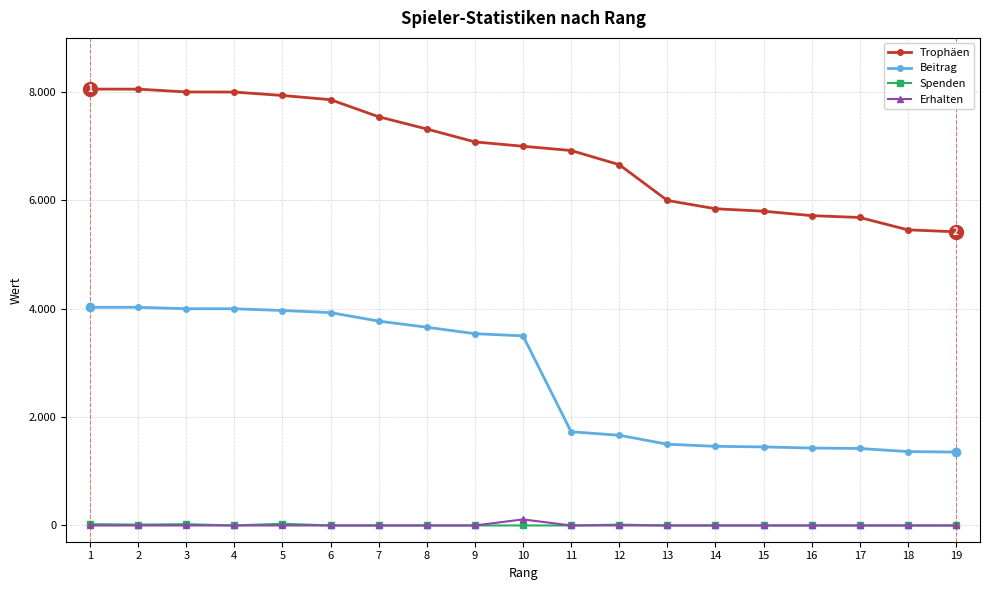

What is the lowest value of the Beitrag series?

1355